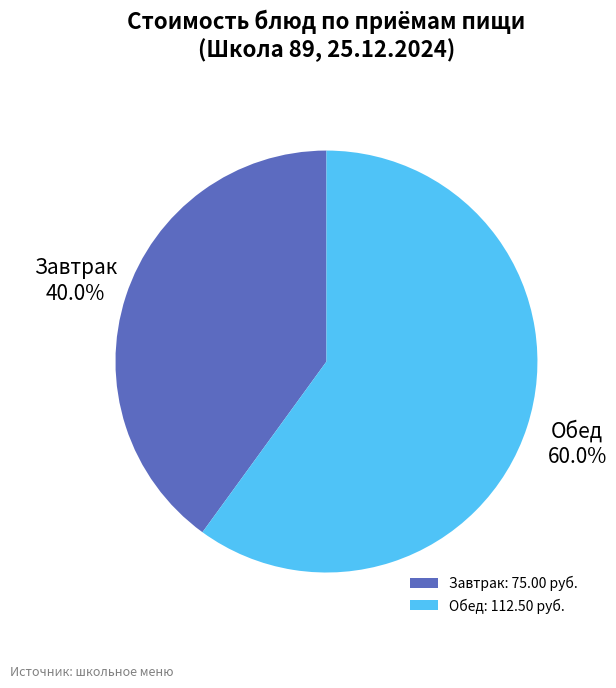

Do Обед: 112.50 руб. and Завтрак: 75.00 руб. together represent more than half of the pie?

Yes